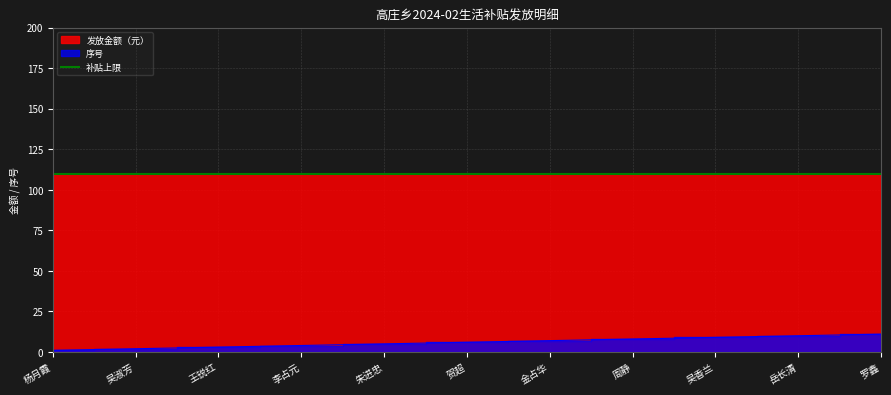

List the labels in order of value, largest first.

罗鑫, 岳长清, 吴香兰, 周静, 金占华, 贺超, 朱进忠, 李占元, 王锐红, 吴淑芳, 杨月霞